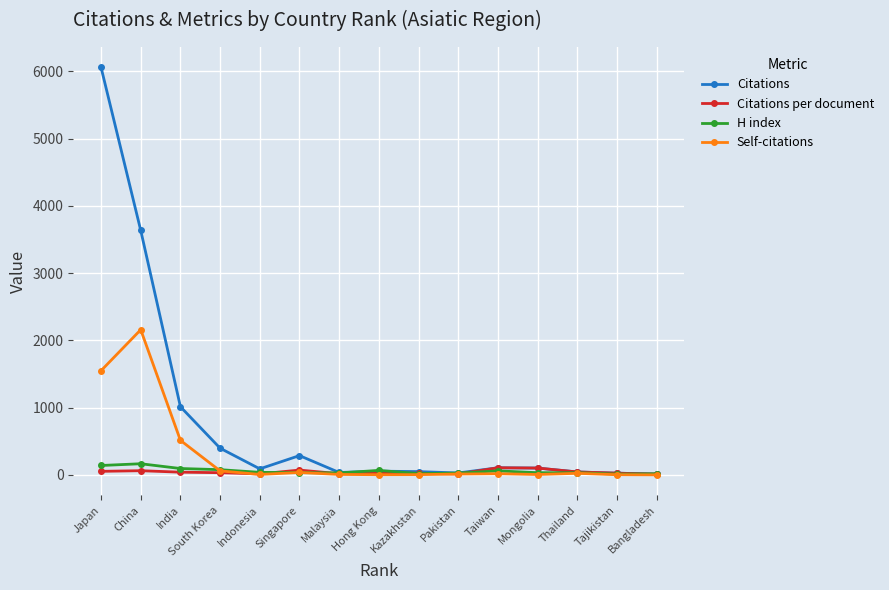

At which category does the chart reach its peak across all series?

Japan